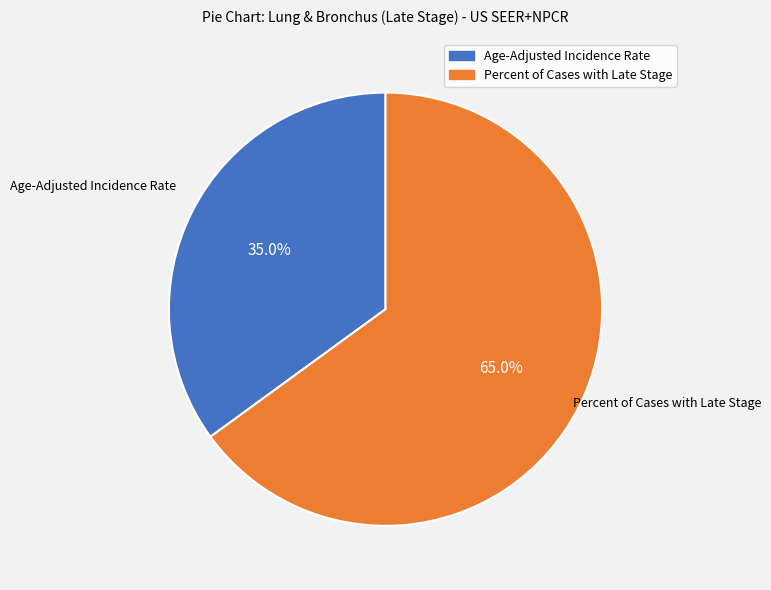

What is the total percentage of Percent of Cases with Late Stage and Age-Adjusted Incidence Rate?

100.0%